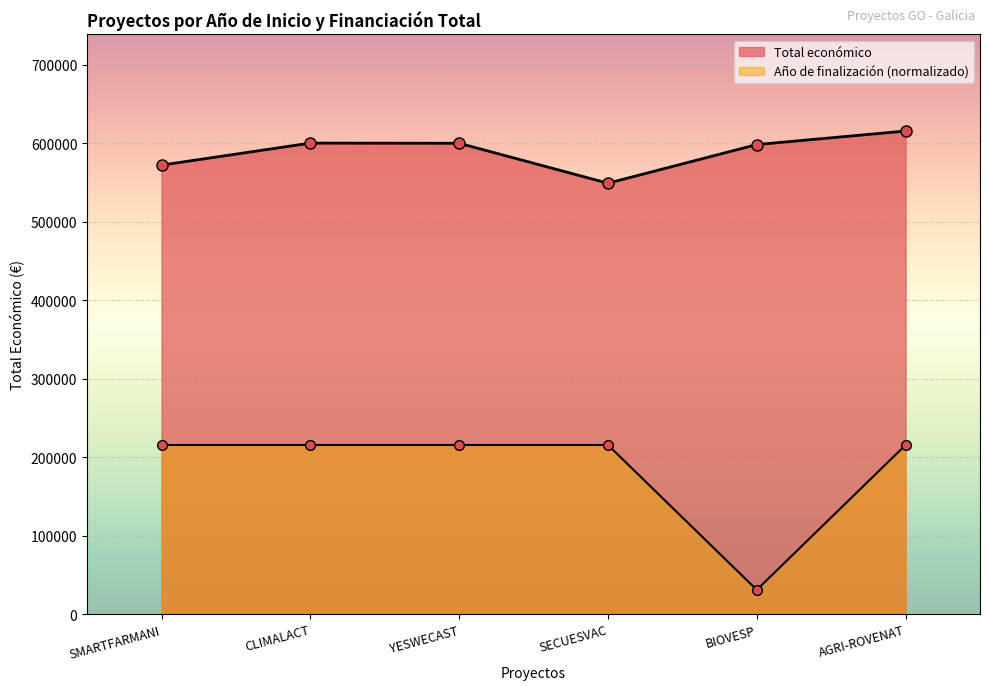

True or false: Año de finalización and Total económico cross at least once.

False